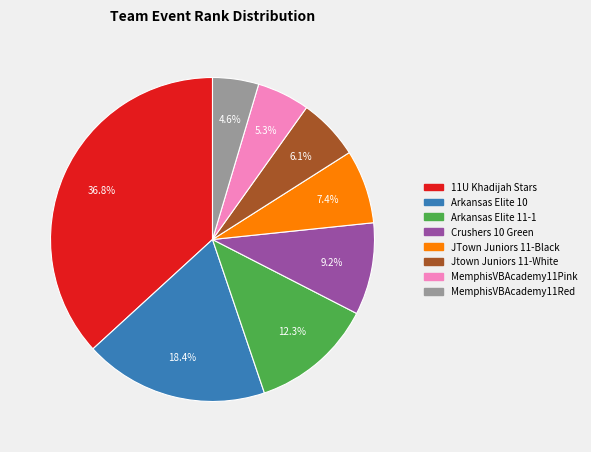

Combined, do JTown Juniors 11-Black and Arkansas Elite 11-1 account for over 50%?

No